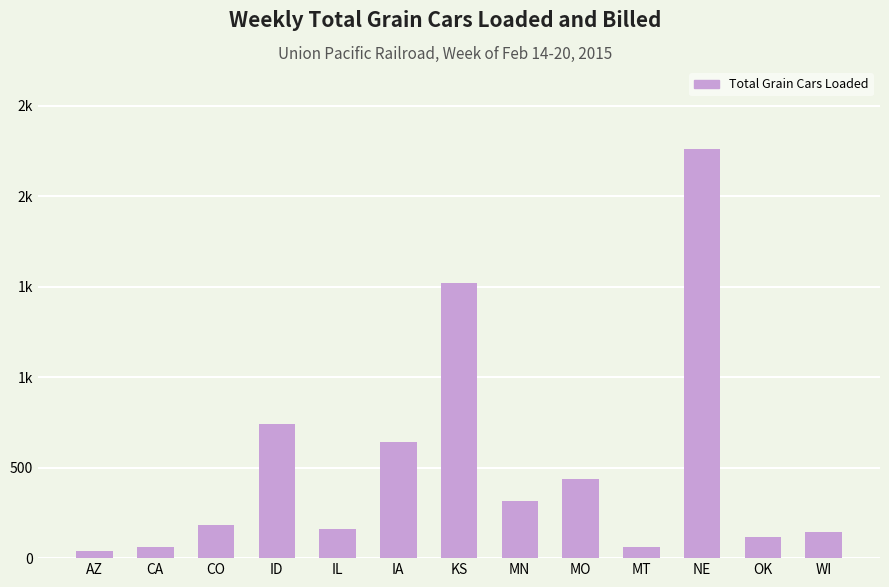

Is it true that the value at IL is 251?

False